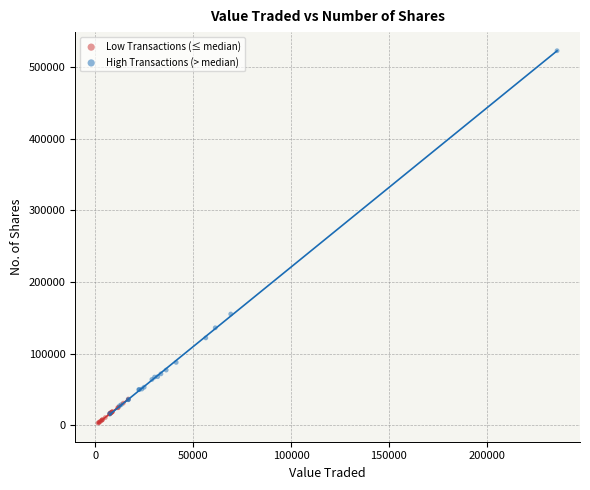

Which series has the largest Y range (max minus min)?

High Transactions (> median)